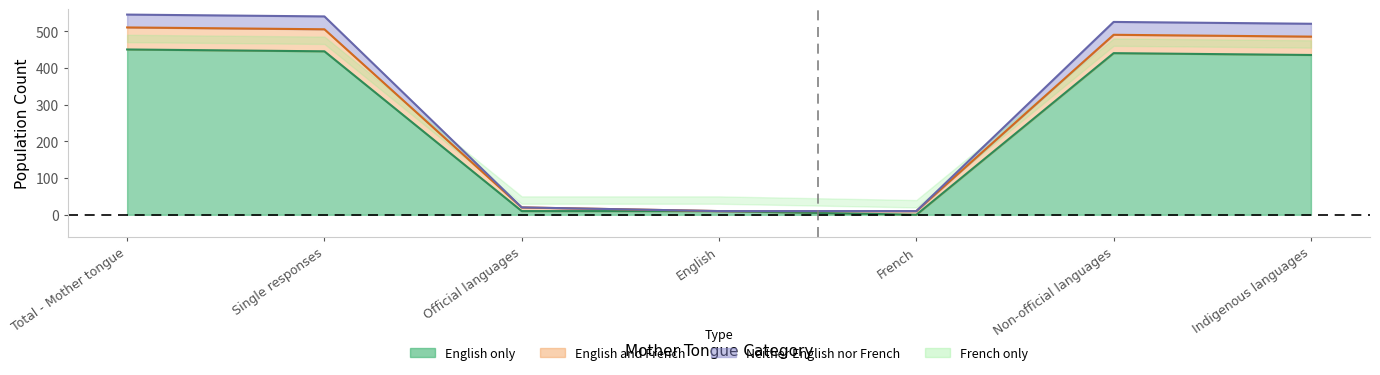

What is the sum of all English only values?

1790